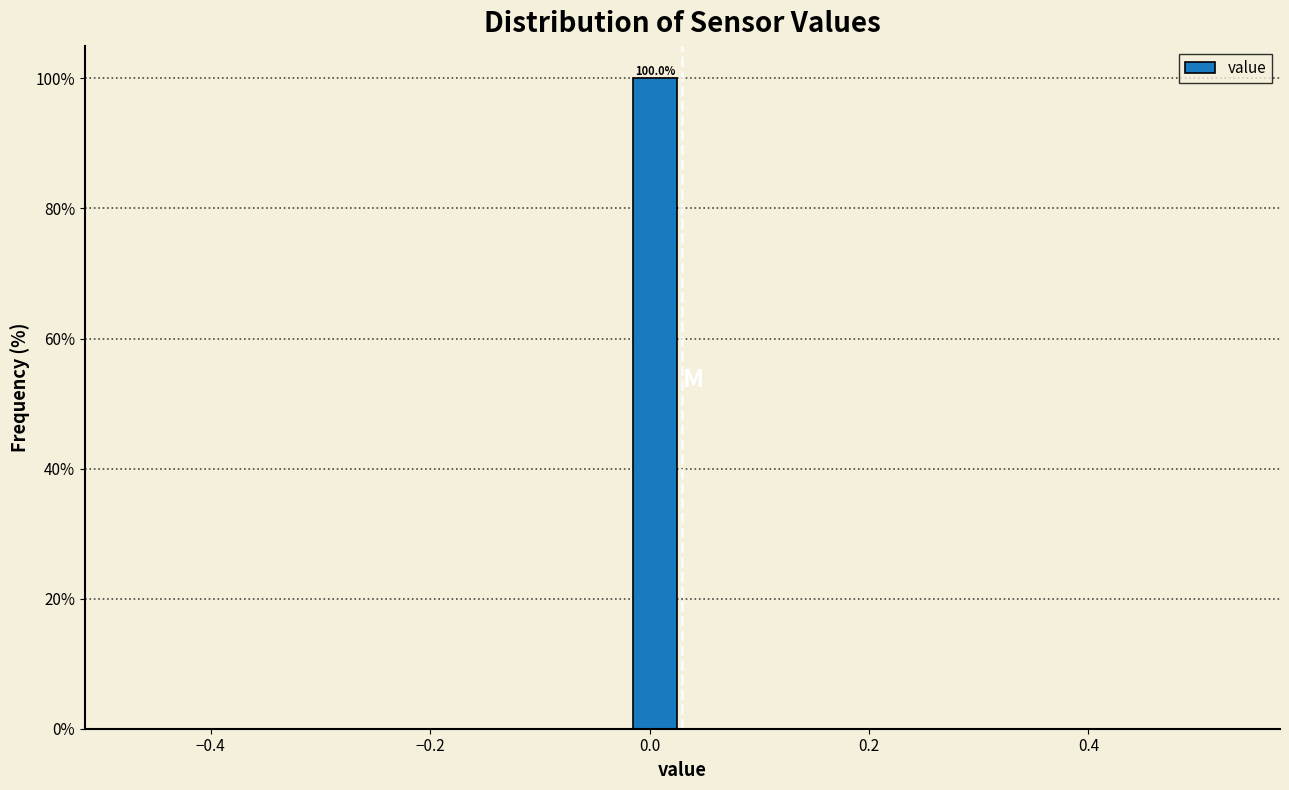

Around what value on the x-axis is the tallest bar? Give the approximate position of its centre, as read against the axis.

0.00